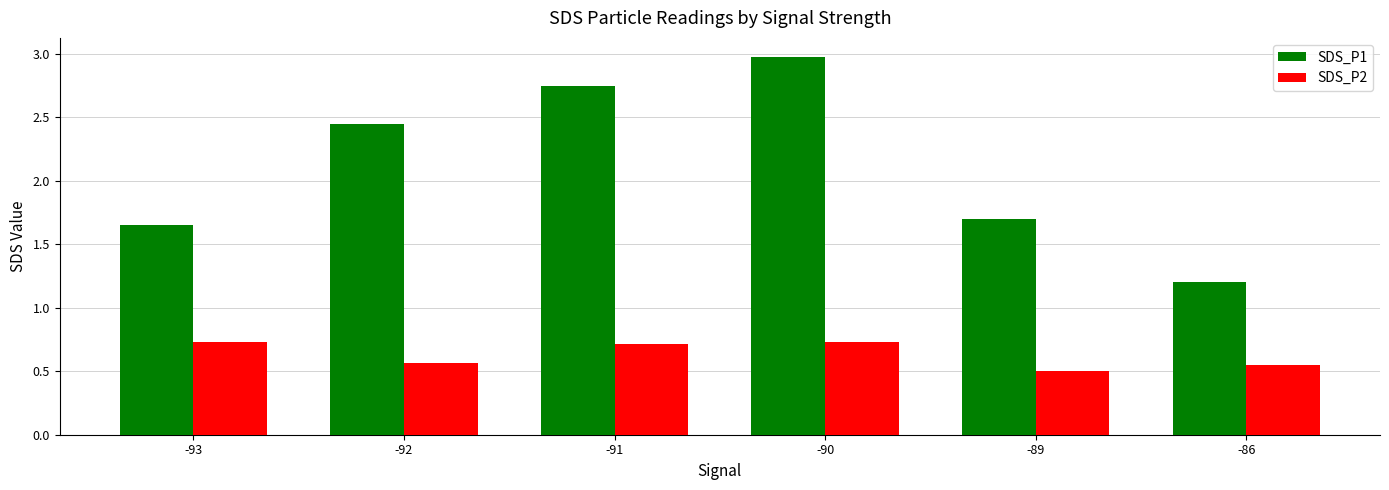

What is the difference between the maximum and minimum values in the SDS_P2 series?

0.2